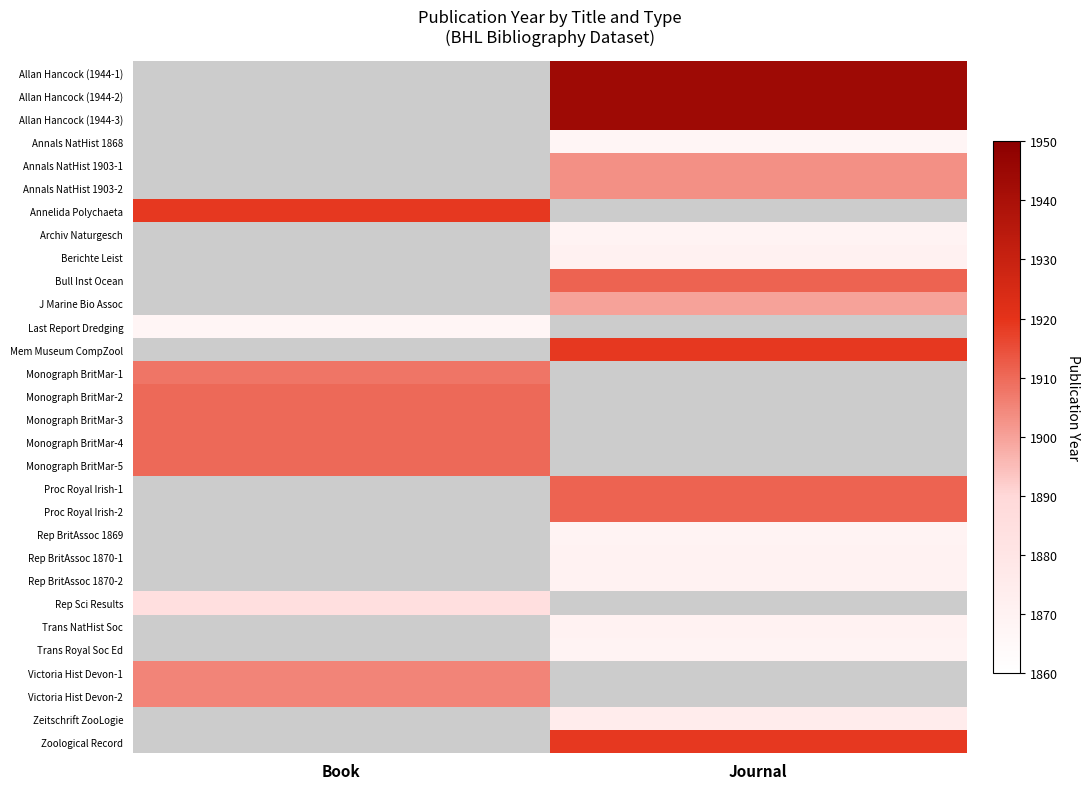

What is the minimum value shown in the chart?

1868.0